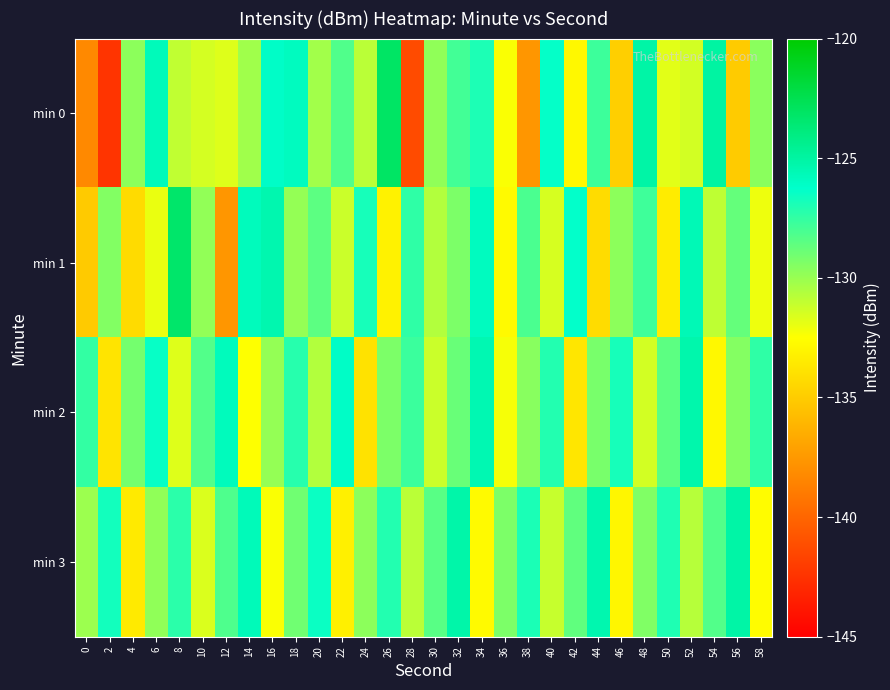

Which series changed the most between 26 and 50?

min 0